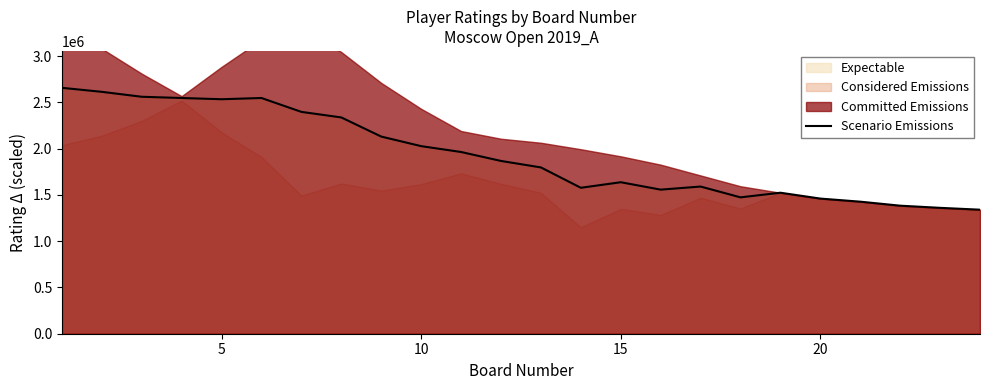

What is the highest value of the Scenario Emissions series?

2656666.7